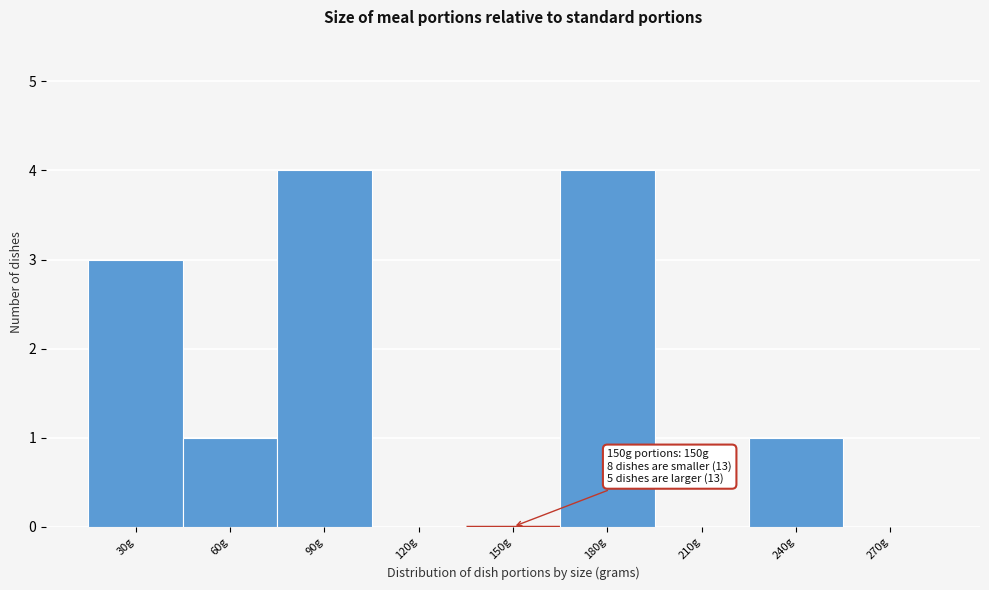

Reading right to left, what are all the values shown in this chart?

270g=0	240g=1	210g=0	180g=4	150g=0	120g=0	90g=4	60g=1	30g=3